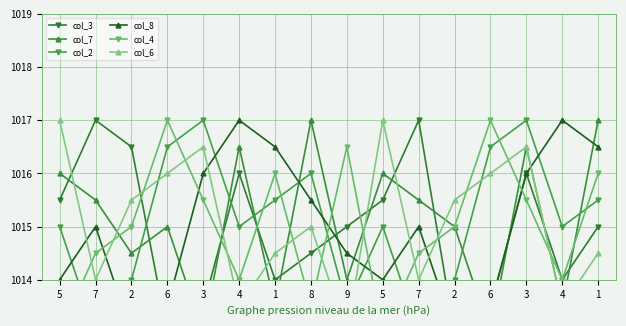

Which series has the largest total across all categories?

col_6